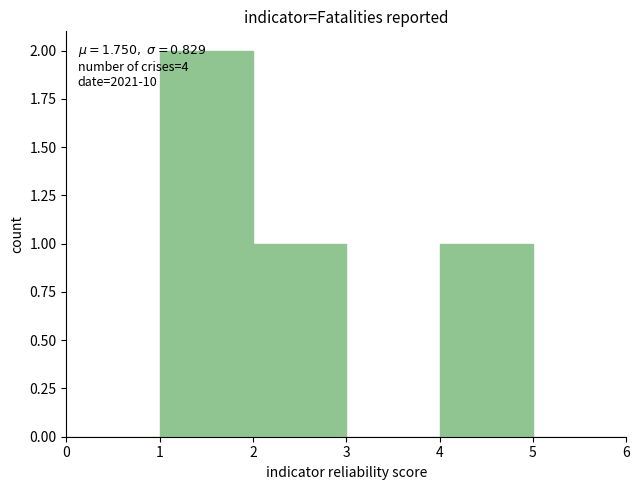

Over which range of the x-axis is the bar tallest?

1 to 2